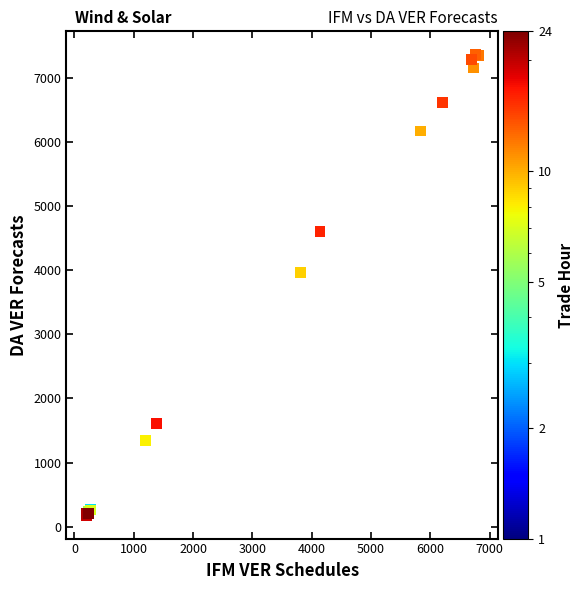

What Y value in the scatter plot is closest to 3768?

3957.6